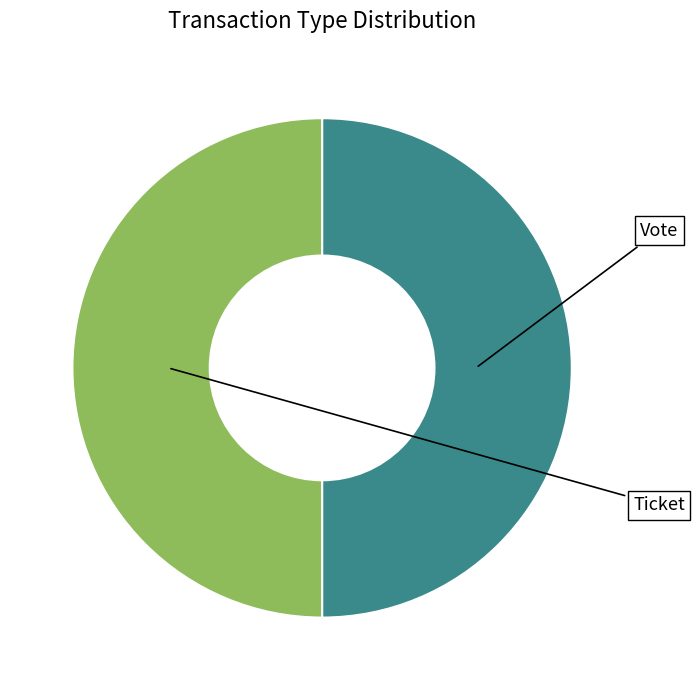

Count the number of slices in the pie.

2